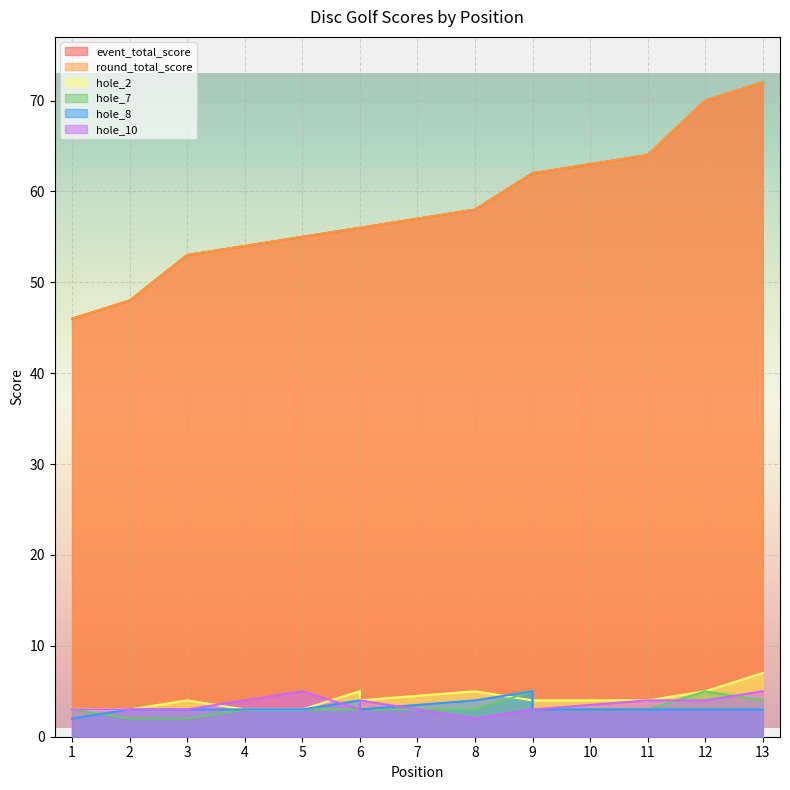

What is the average value of the event_total_score series?

58